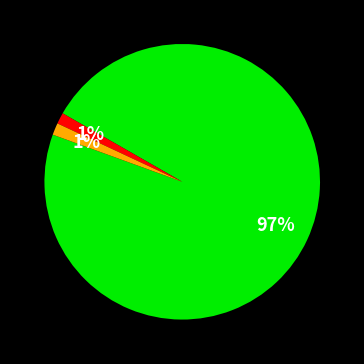

Is there any slice that represents more than half of the pie?

Yes